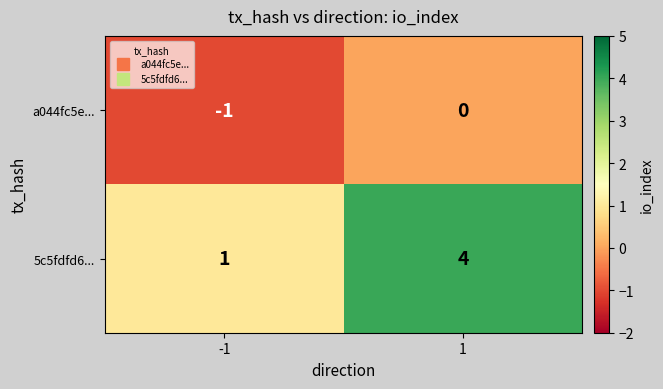

Reading right to left, list all the values displayed in this chart.

a044fc5e...: 1=0	-1=-1
5c5fdfd6...: 1=4	-1=1